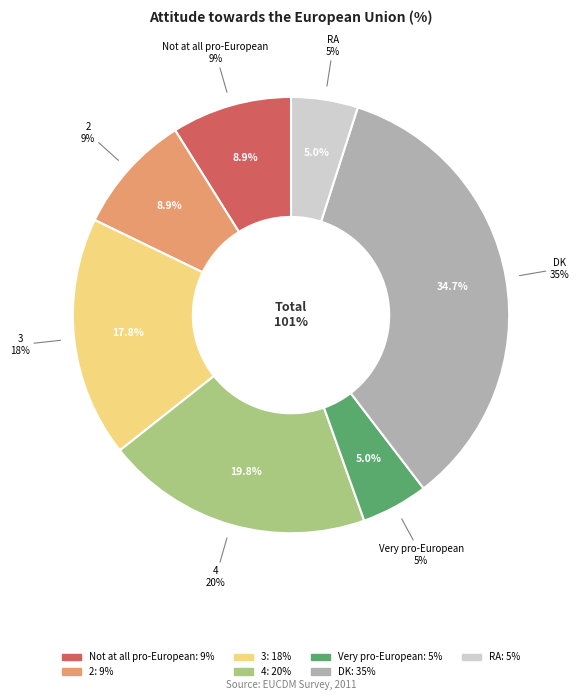

How many segments does this pie chart have?

7